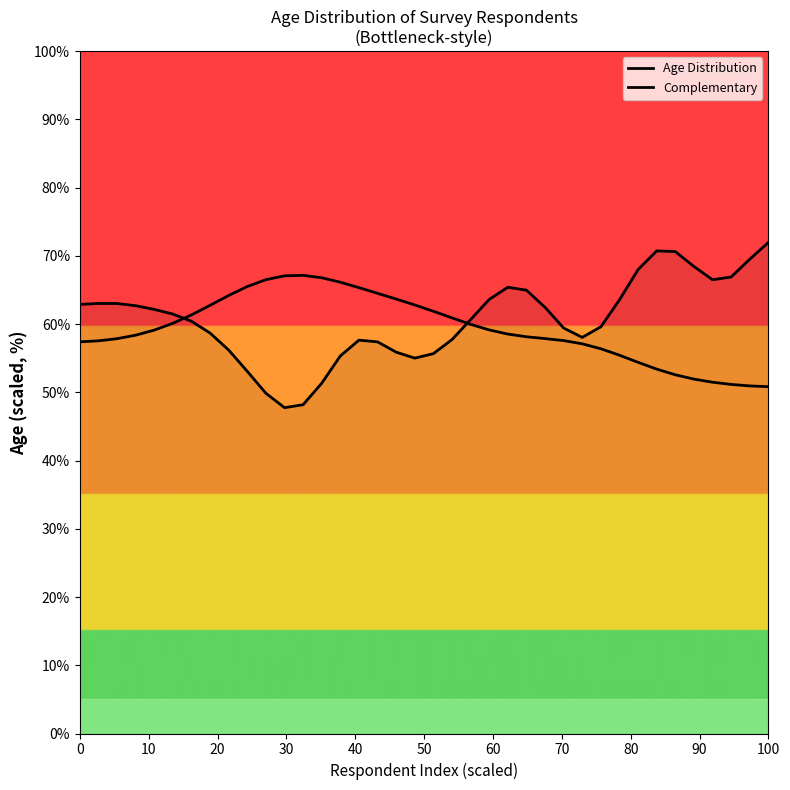

Is this an area chart (filled region under the line)?

Yes